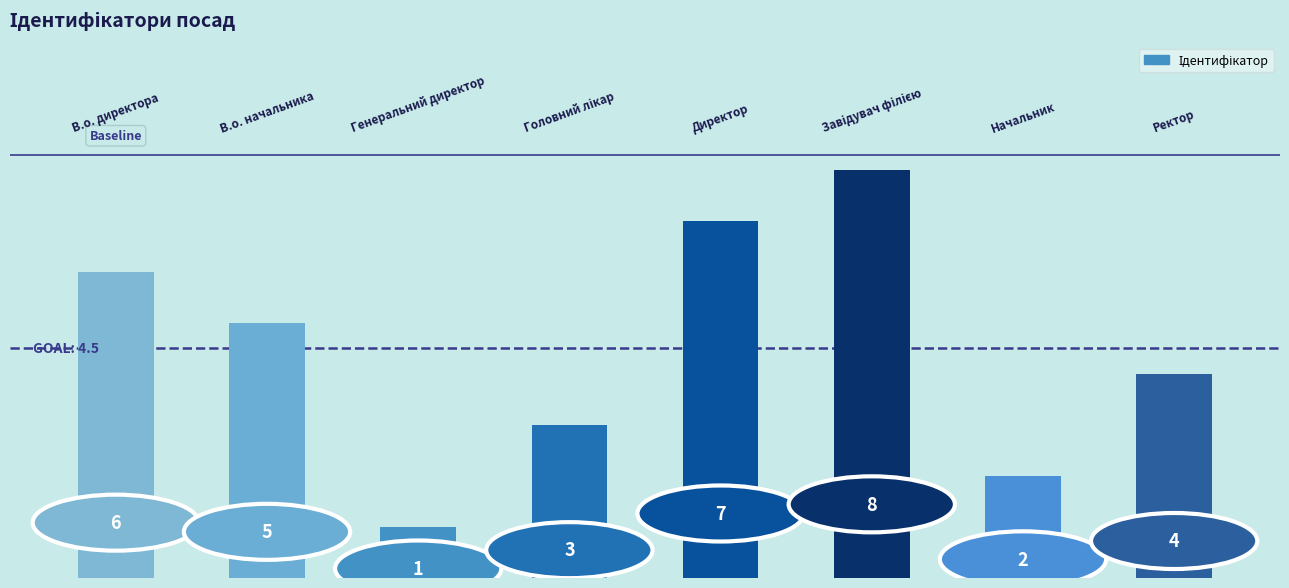

What is the difference between the second highest and second lowest values?

5